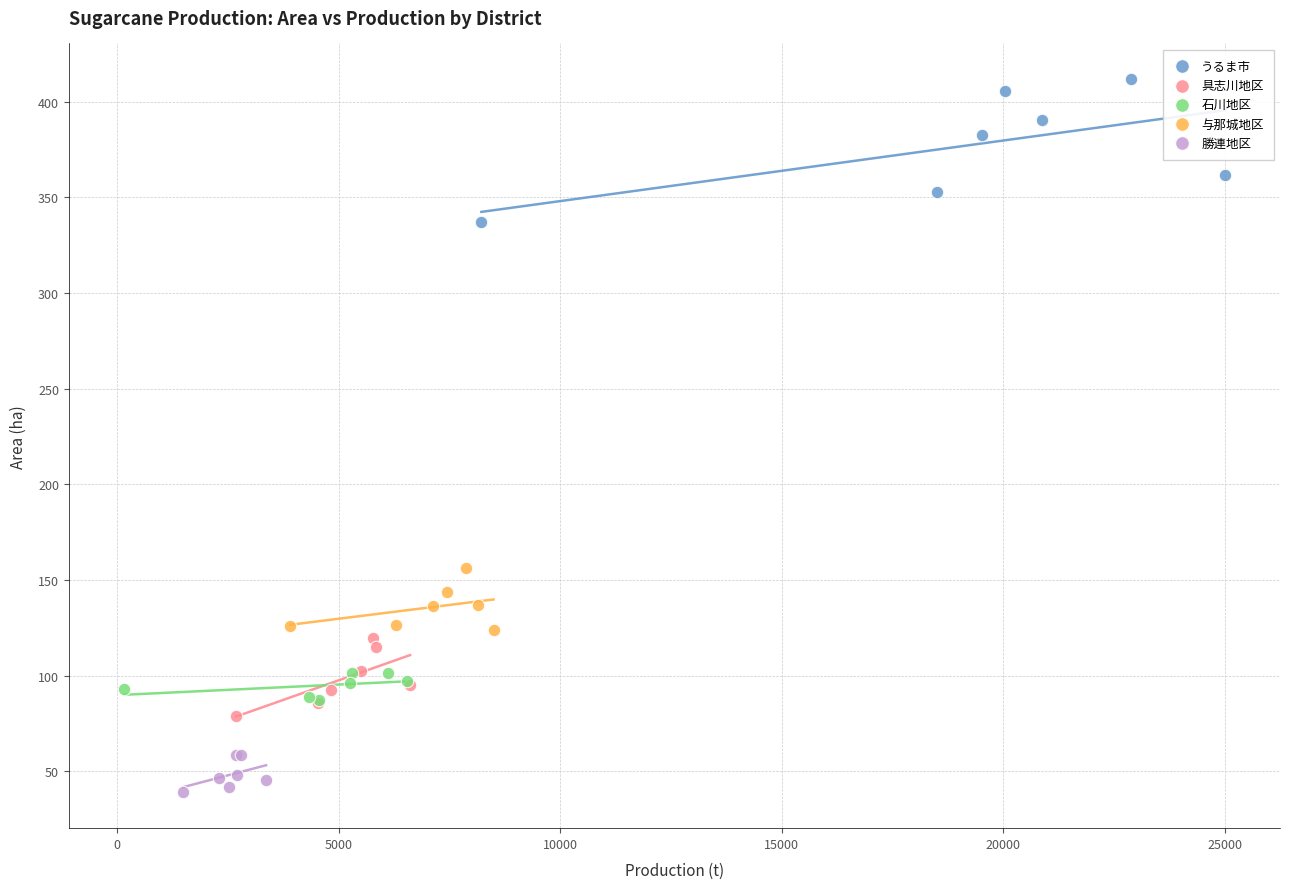

Which series reaches the minimum Y coordinate?

勝連地区